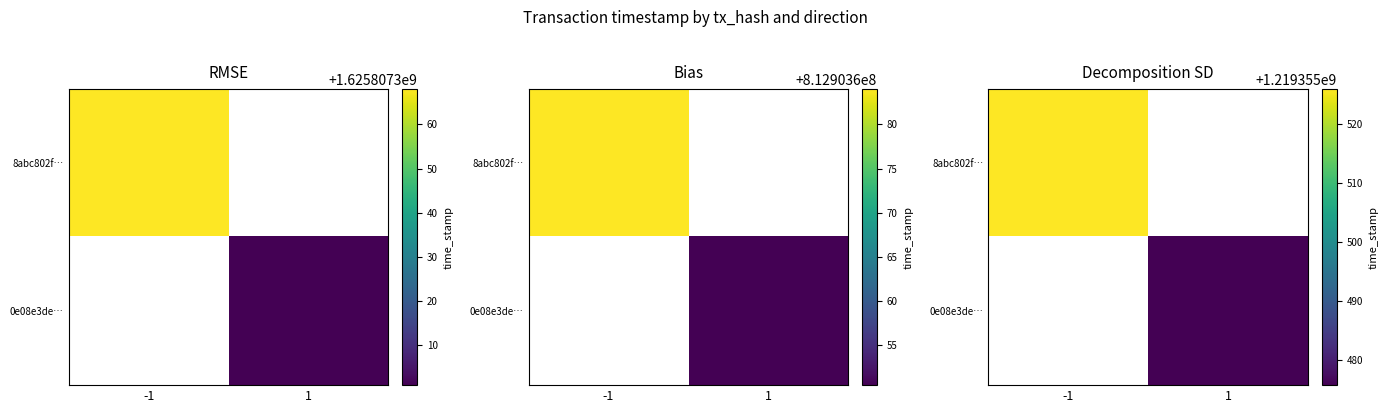

Is the value of 0e08e3de… at -1 greater than the value of 8abc802f… at -1?

No